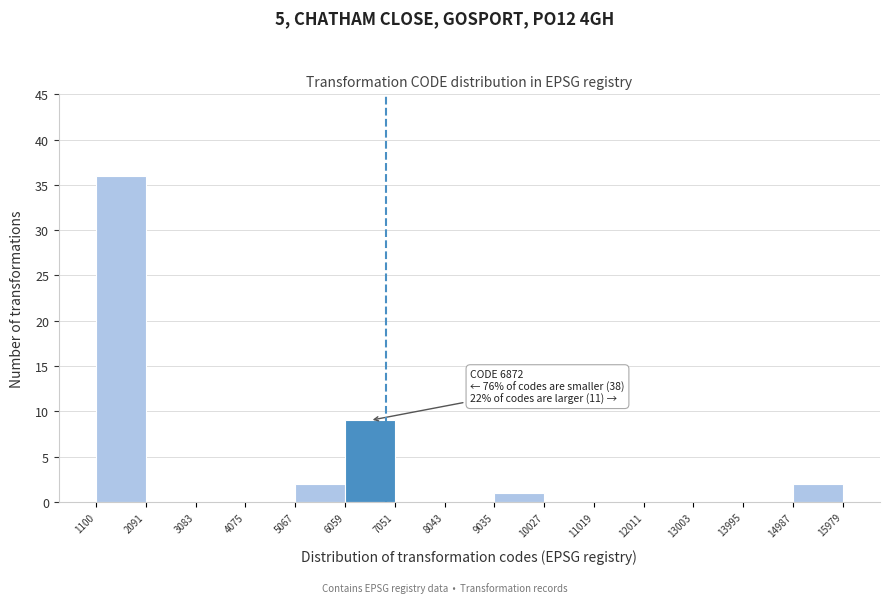

Over which range of the x-axis is the bar tallest?

1100 to 2091